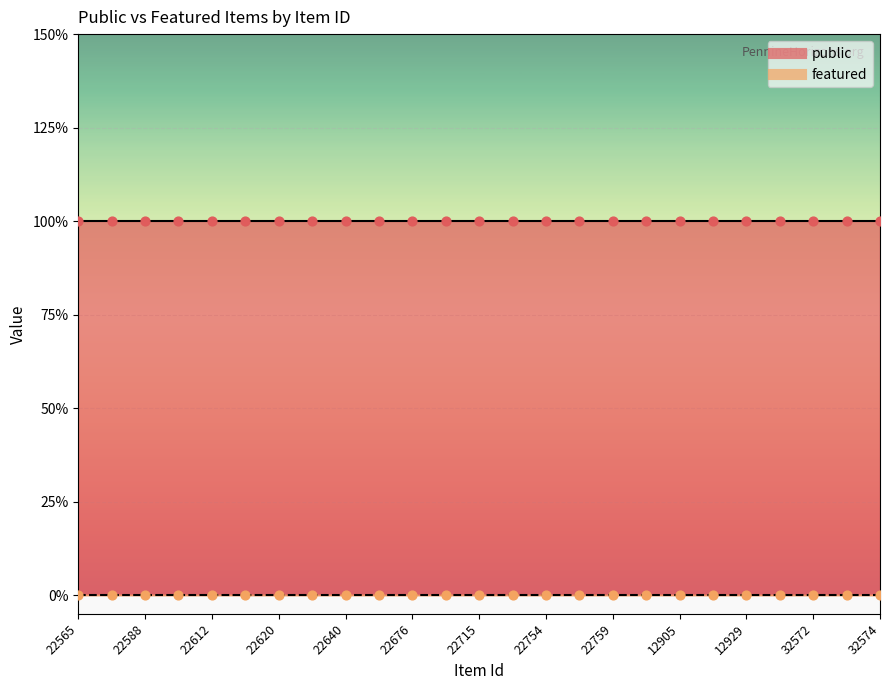

At which category is the sum across all series the highest?

22565